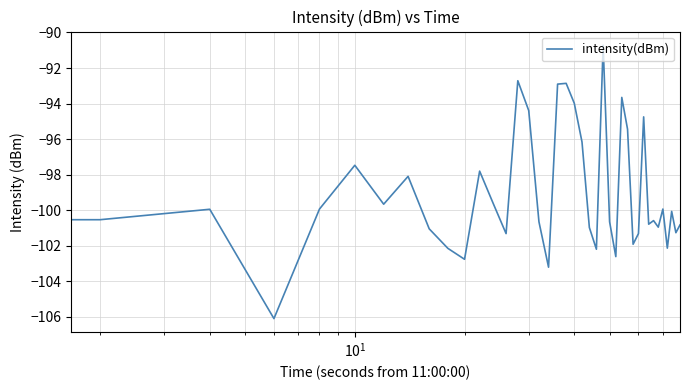

What is the smallest value displayed?

-106.1